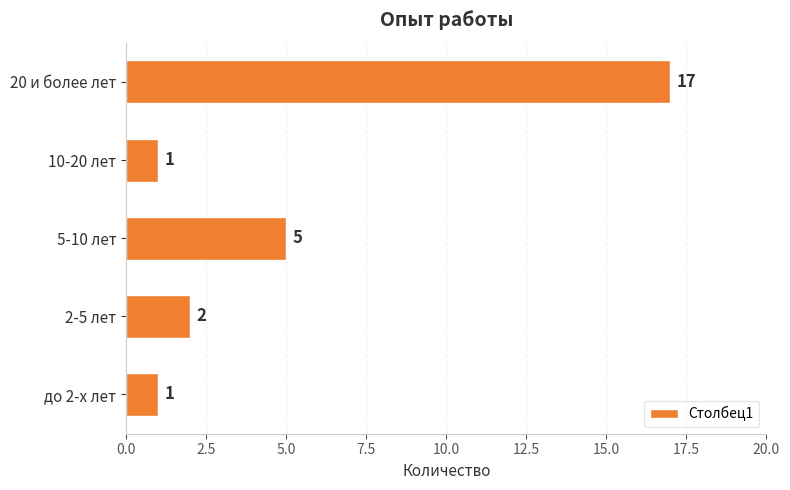

The value at 2-5 лет is 1. True or false?

False